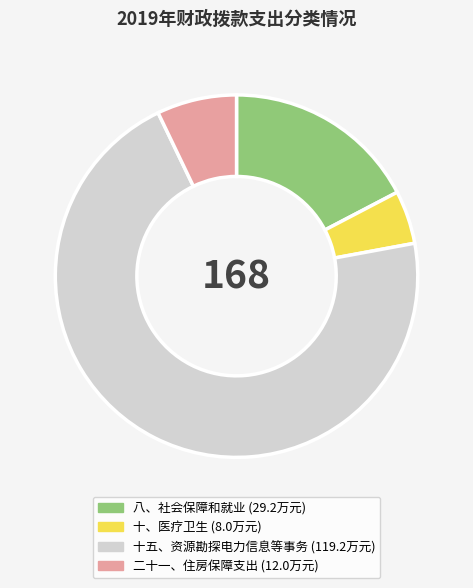

True or false: 八、社会保障和就业 accounts for 8% of the total.

False